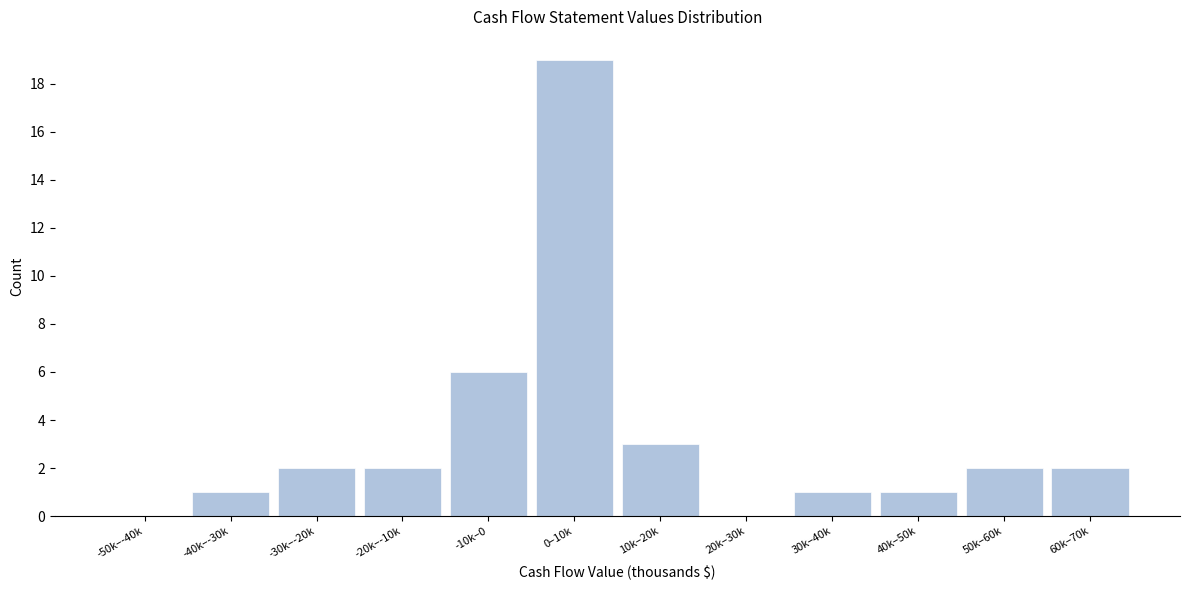

Reading left to right, extract all data points from this chart.

-50k–-40k=0	-40k–-30k=1	-30k–-20k=2	-20k–-10k=2	-10k–0=6	0–10k=19	10k–20k=3	20k–30k=0	30k–40k=1	40k–50k=1	50k–60k=2	60k–70k=2